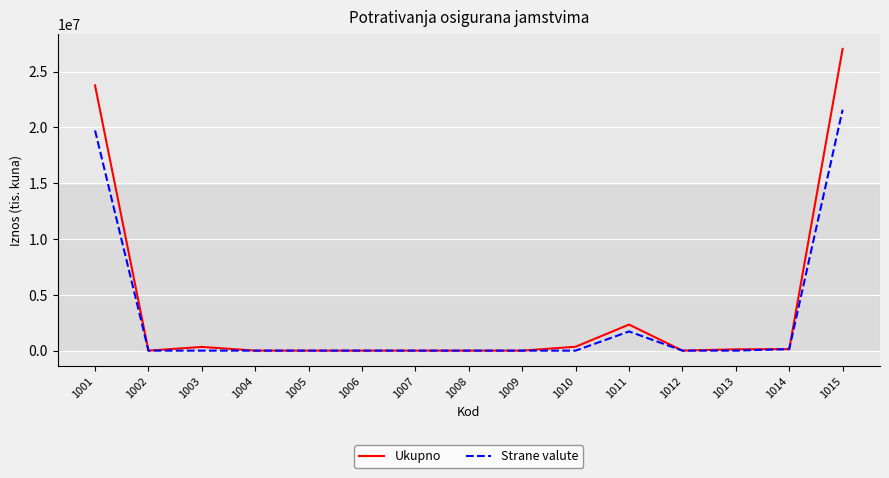

How many lines are shown in the chart?

2